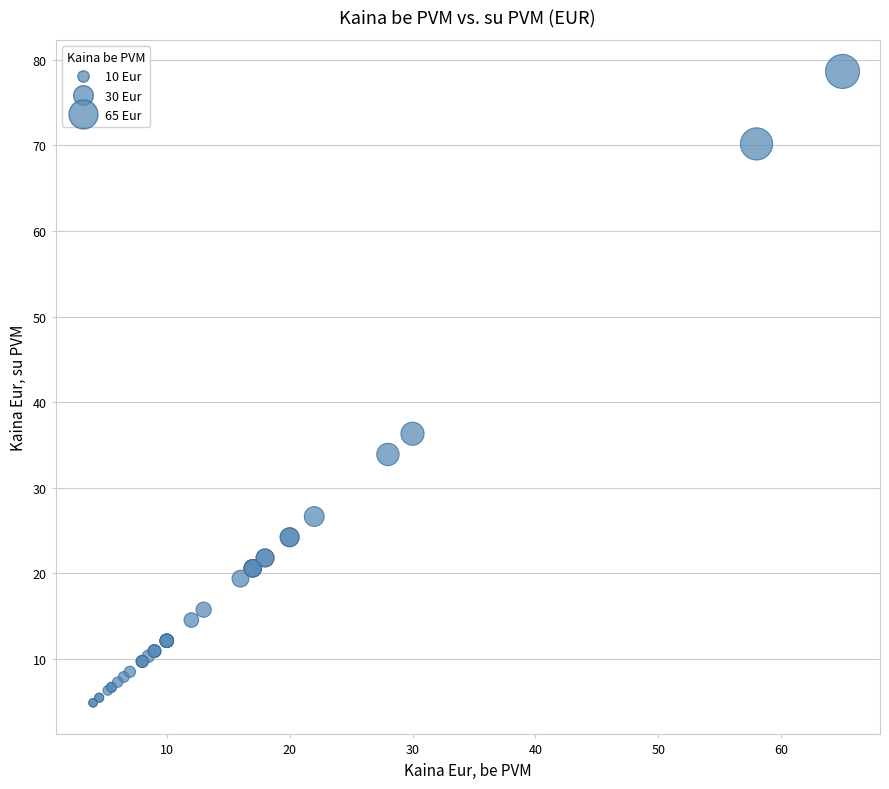

What Y value in the scatter plot is closest to 41?

36.3